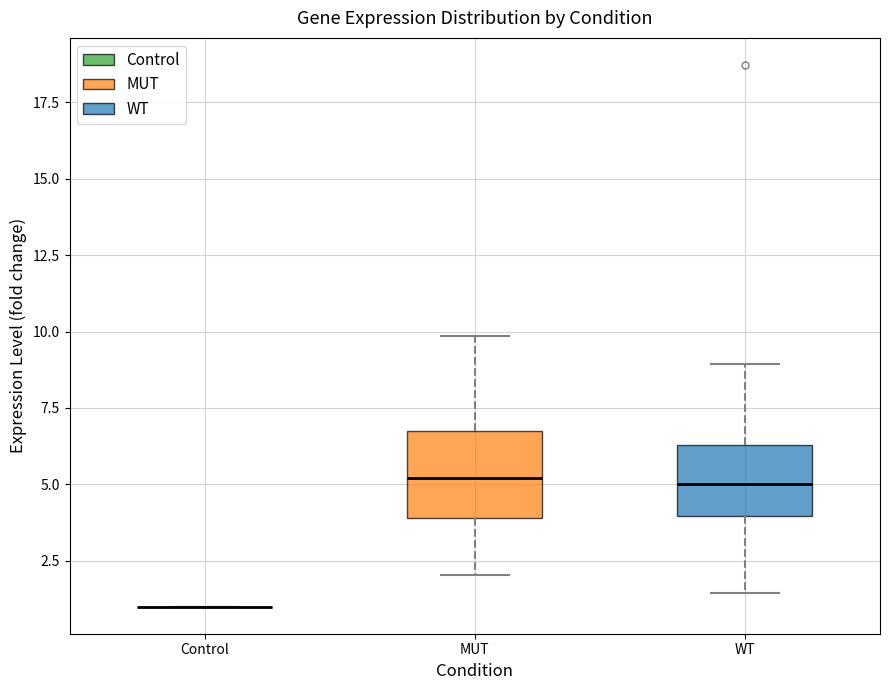

Reading left to right, read every box against the y-axis: the position of its median line, the range the box covers, and the ends of its whiskers. The values are not printed on the chart, so give them approximately, as read against the axis.

Control: box collapsed to a line at 1.0, whiskers 1.0 to 1.0
MUT: median 5.0, box 4.0 to 7.0, whiskers 2.0 to 10.0
WT: median 5.0, box 4.0 to 6.5, whiskers 1.5 to 9.0